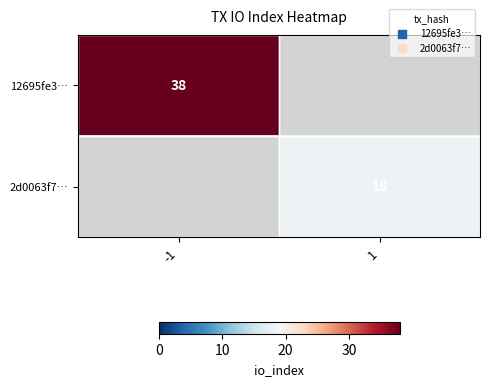

Is it true that 12695fe3… equals 38 at -1?

True